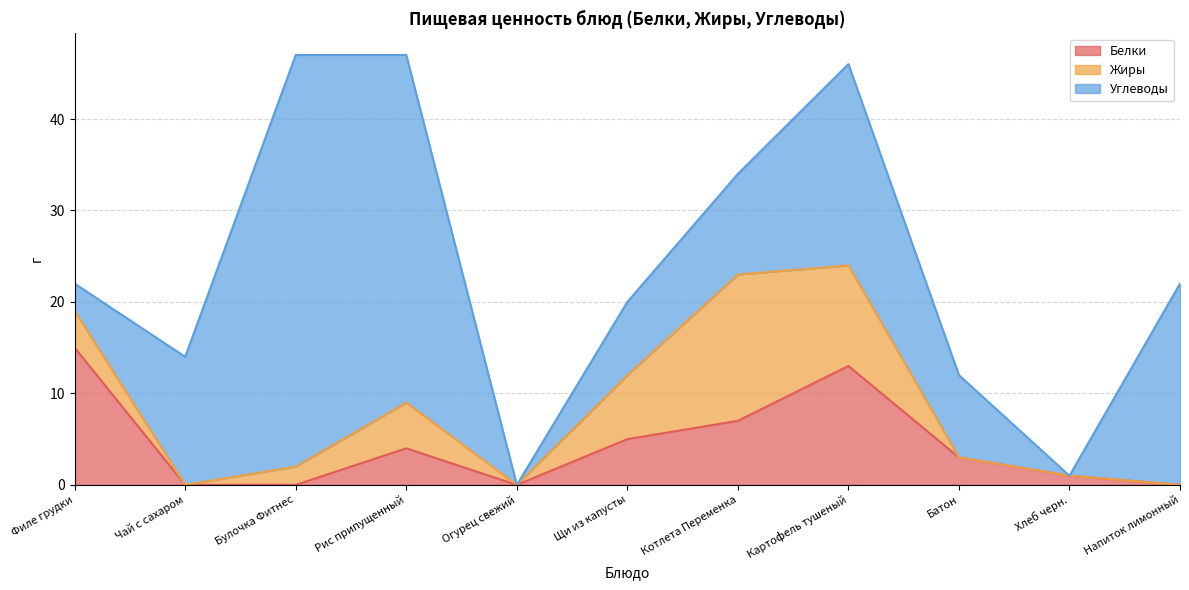

At Котлета Переменка, list the series in order from largest to smallest.

Жиры, Углеводы, Белки